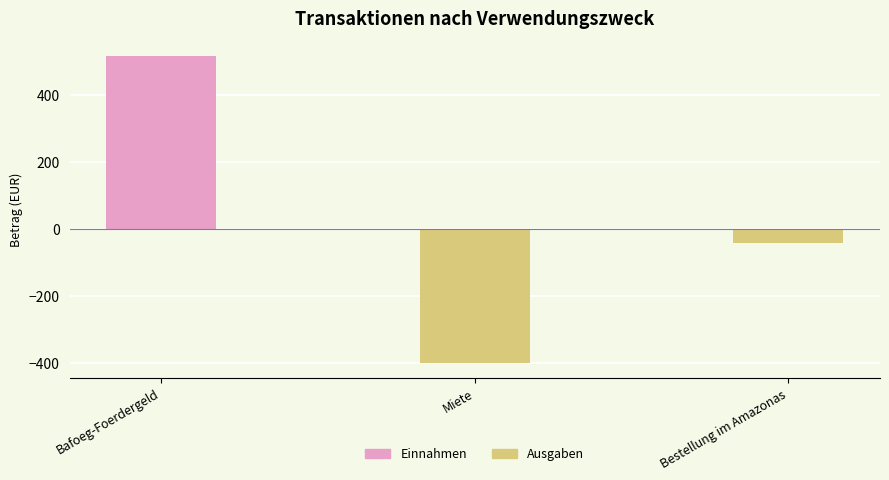

What is the label of the 1st bar from the right?

Bestellung im Amazonas